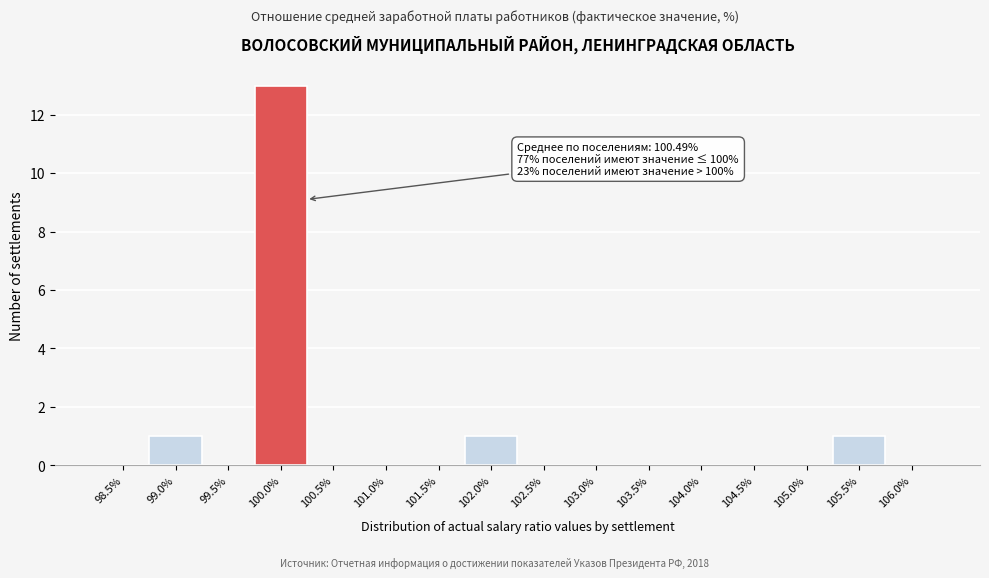

Reading left to right, what are all the values shown in this chart?

98.5%=0	99.0%=1	99.5%=0	100.0%=13	100.5%=0	101.0%=0	101.5%=0	102.0%=1	102.5%=0	103.0%=0	103.5%=0	104.0%=0	104.5%=0	105.0%=0	105.5%=1	106.0%=0